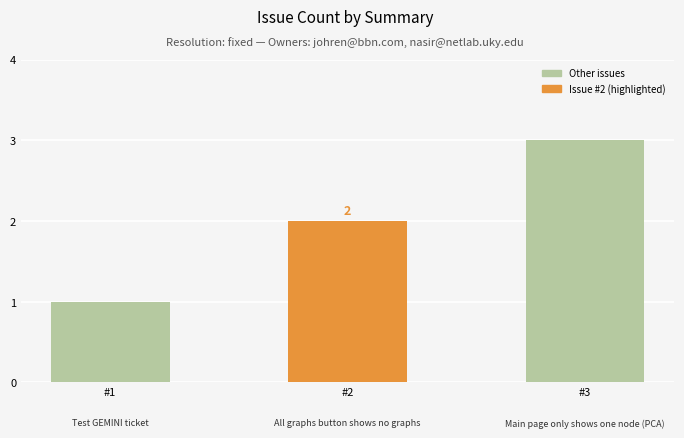

Reading left to right, transcribe all the data shown in this chart.

#1=1	#2=2	#3=3